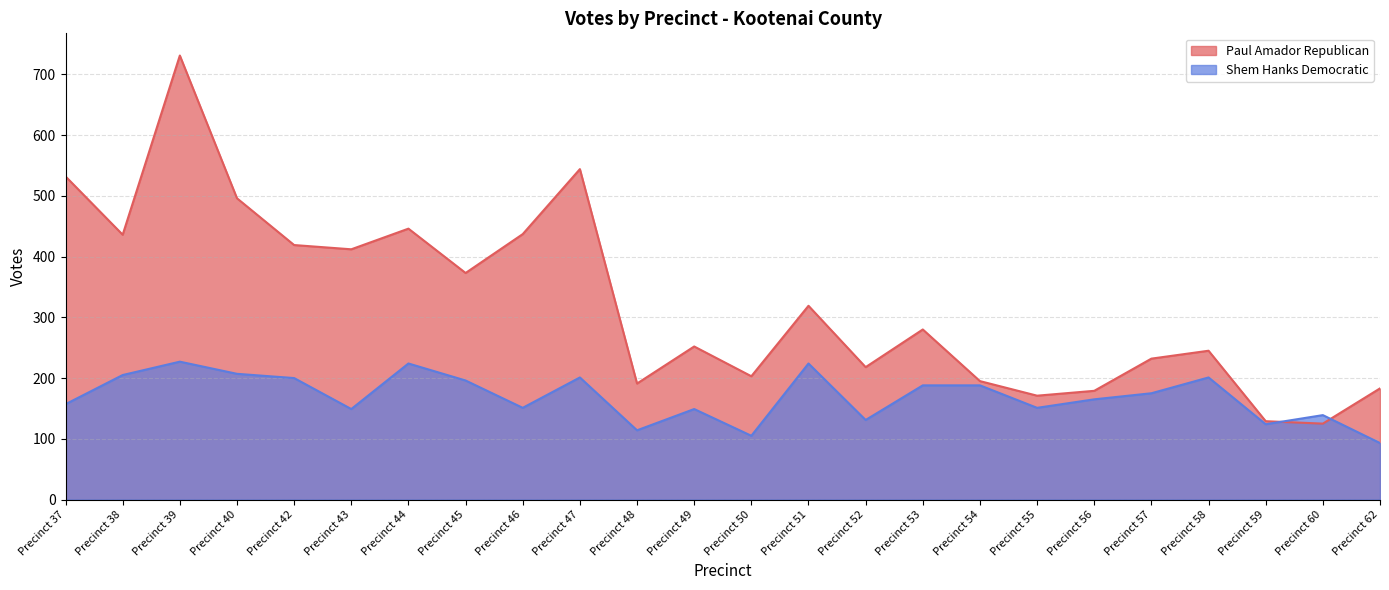

What is the minimum value for Paul Amador Republican?

125